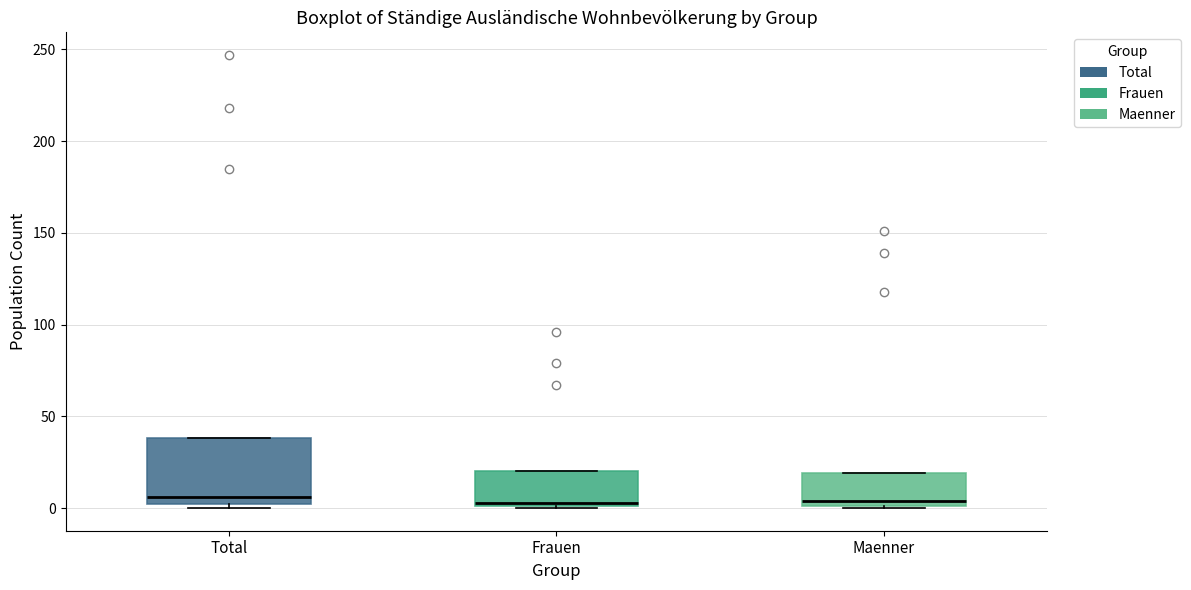

Reading left to right, transcribe this box plot: for each box, give where its median line is, the range the box spans, and where its two whiskers end, as read against the y-axis. The values are not printed on the chart, so give them approximately, as read against the axis.

Total: median 5, box 0 to 40, whiskers 0 (just below the box's lower edge) to 40
Frauen: median 5, box 0 to 20, whiskers 0 to 20
Maenner: median 5, box 0 to 20, whiskers 0 to 20